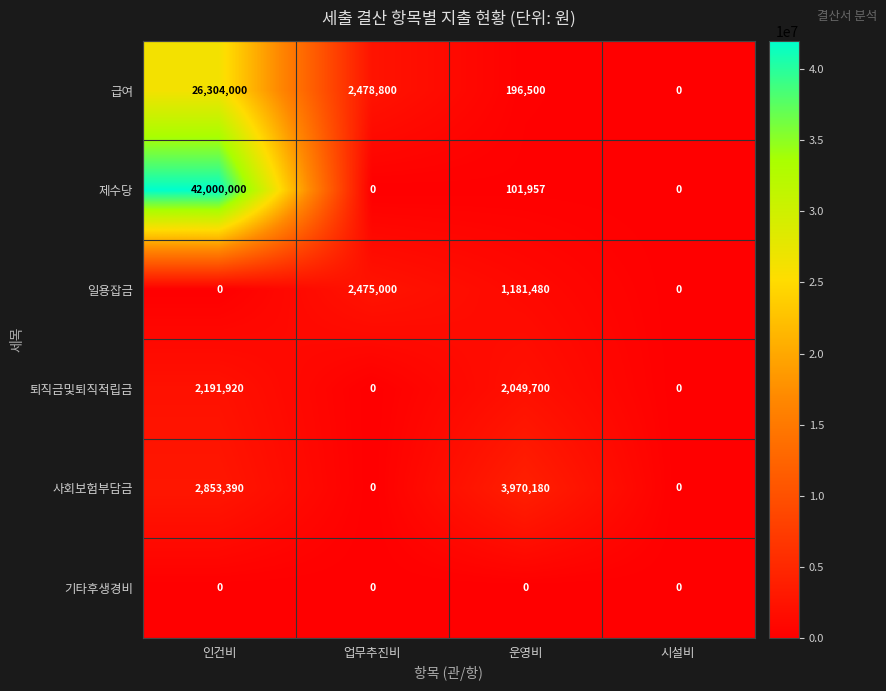

What is the difference between the maximum and minimum values in the 퇴직금및퇴직적립금 series?

2191920